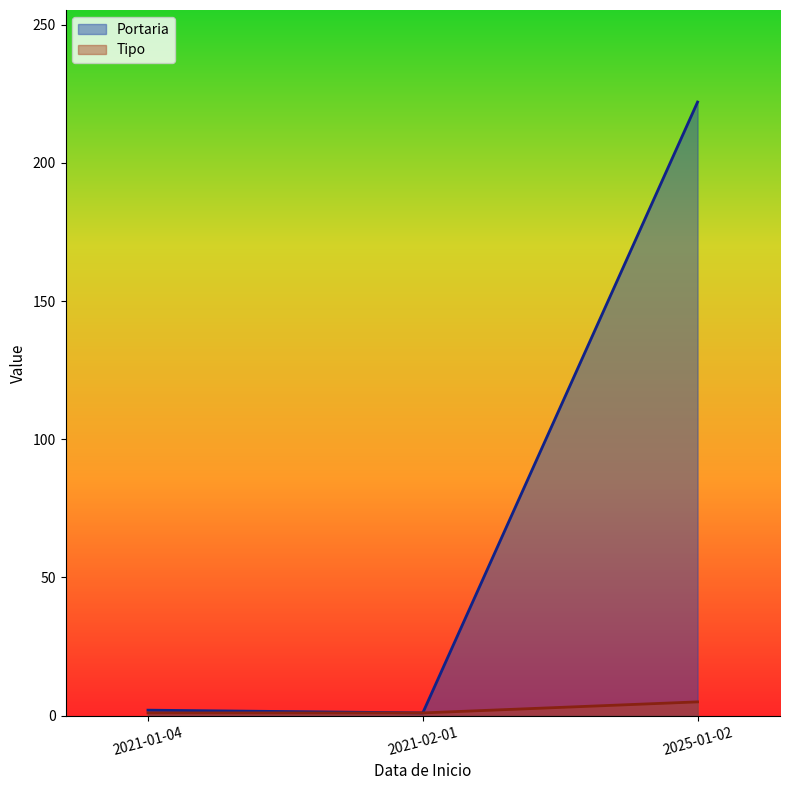

What is the greatest value displayed?

222